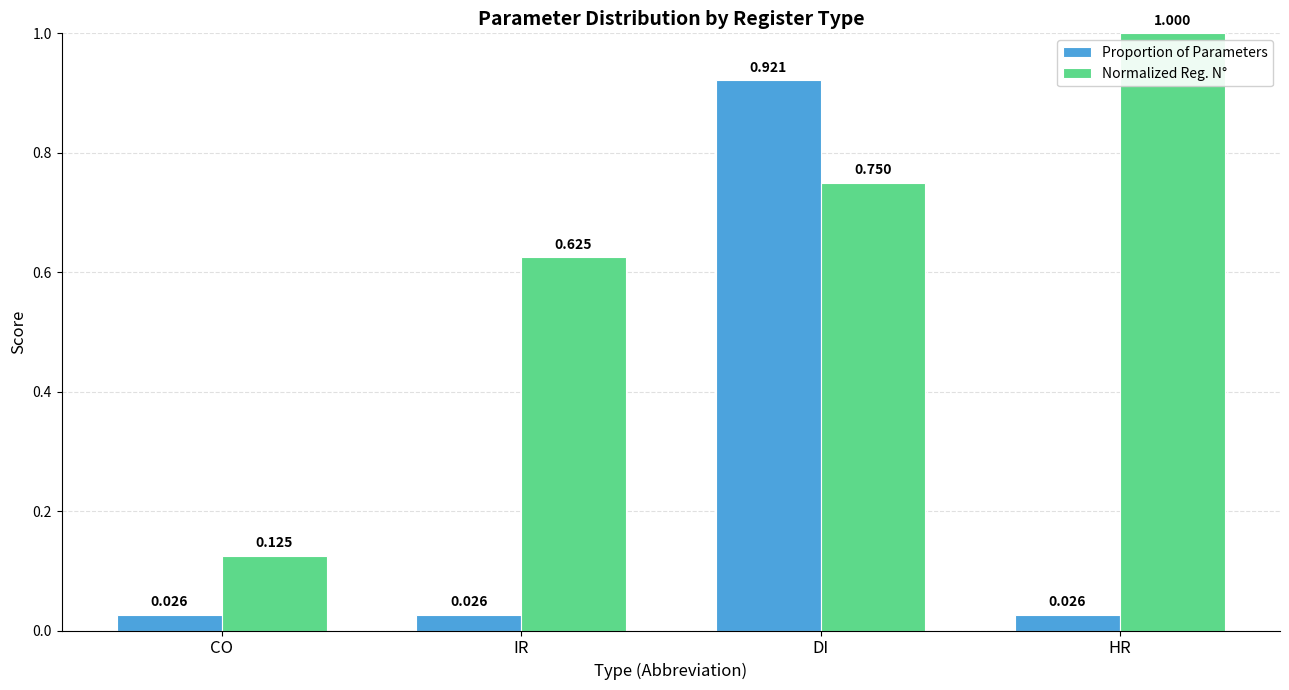

At CO, list the series in order from largest to smallest.

Normalized Reg. N°, Proportion of Parameters